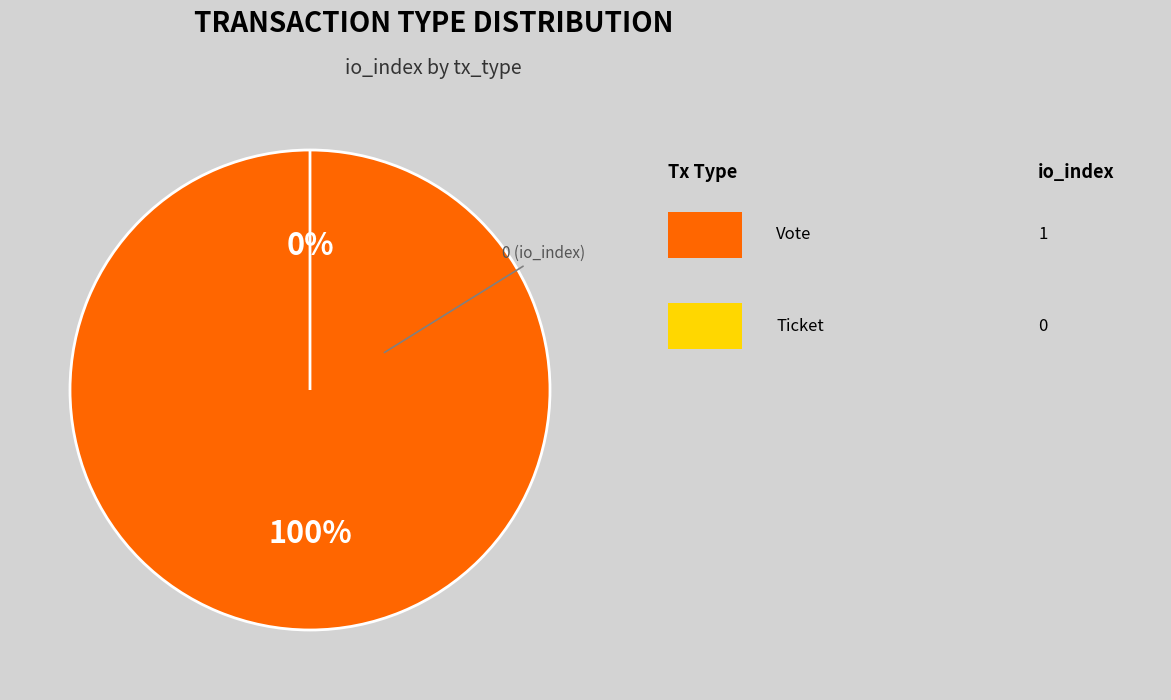

Do Vote and Ticket together represent more than half of the pie?

Yes